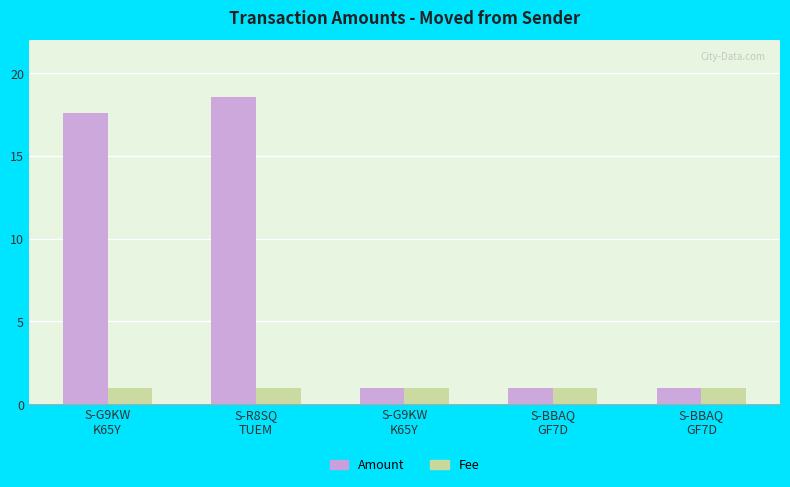

Count the number of categories in the chart.

5